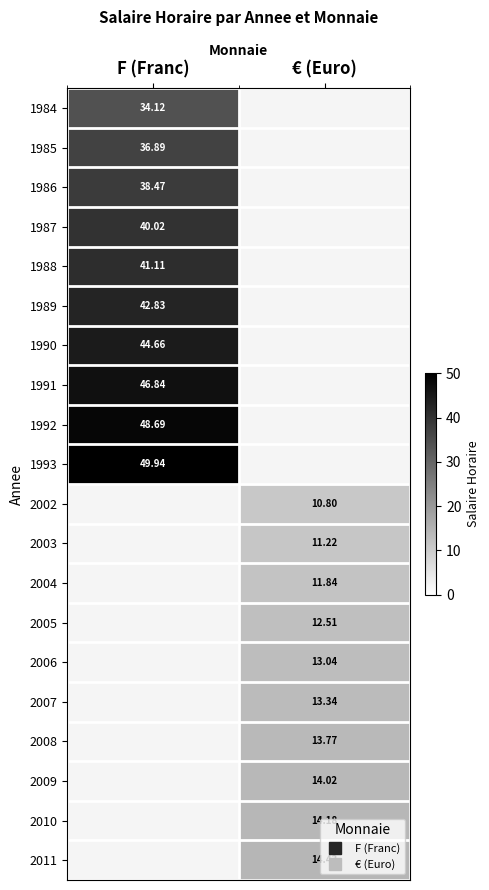

What is the smallest value displayed?

10.8